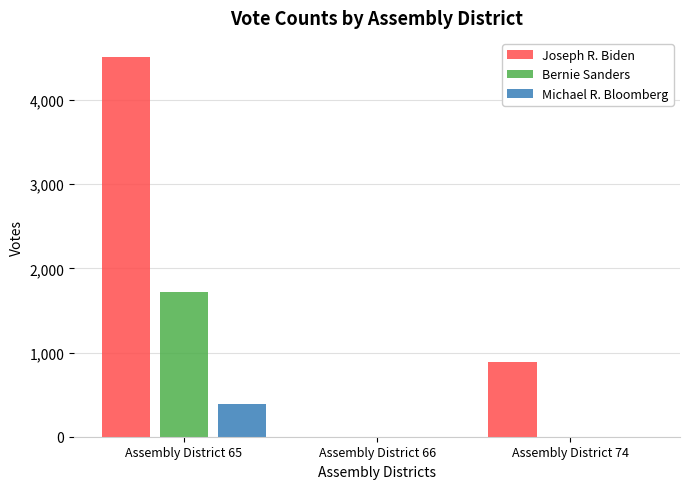

What is the total value across all series at Assembly District 74?

887